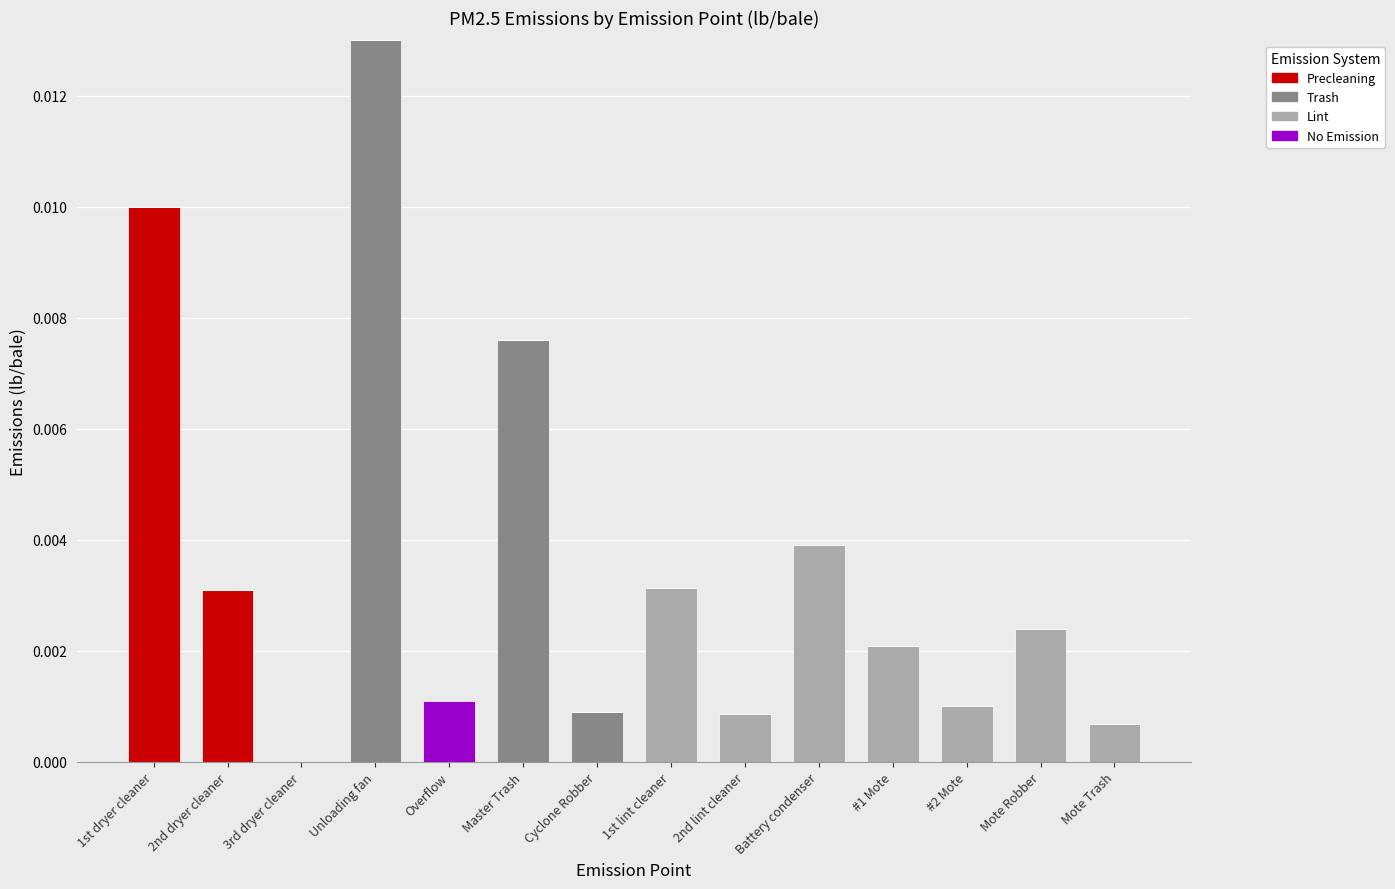

At which label does Precleaning reach its peak?

1st dryer cleaner